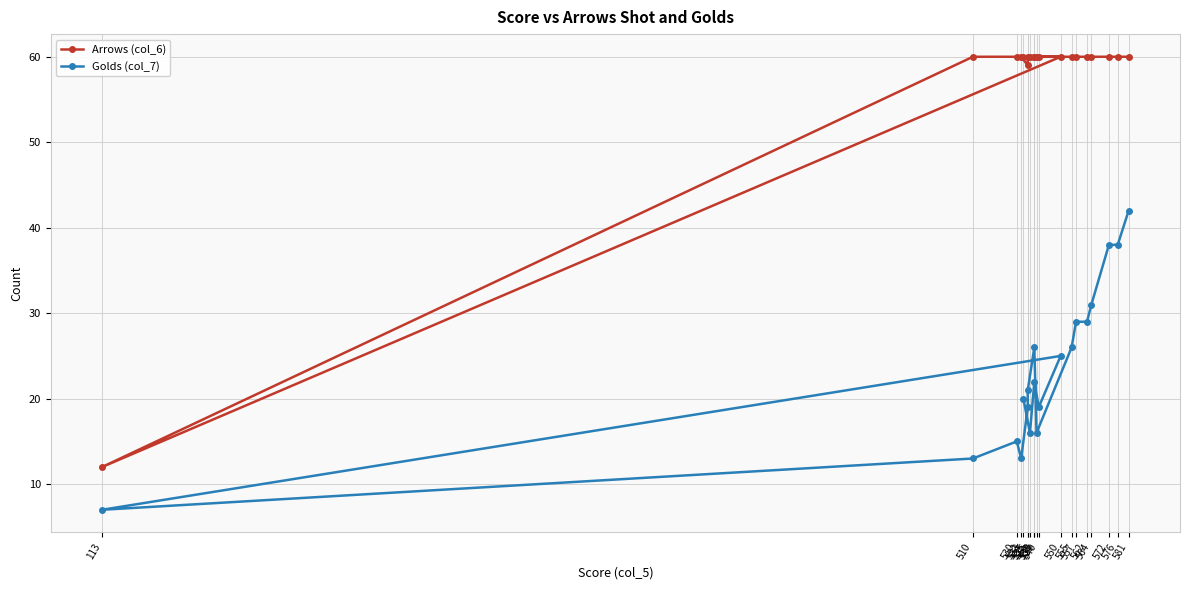

At how many categories does at least one series exceed 15?

19